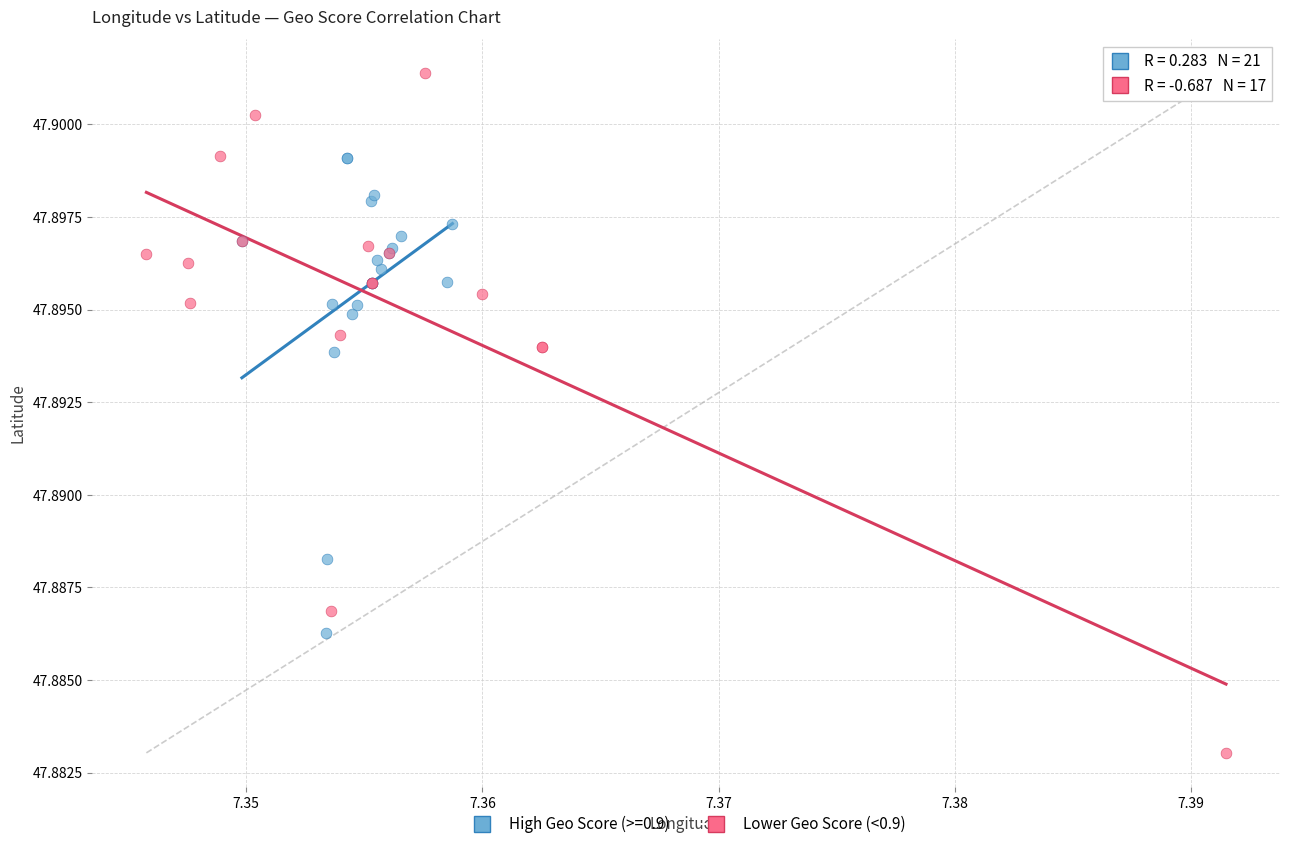

Which series has the widest spread of Y values?

Lower Geo Score (<0.9)